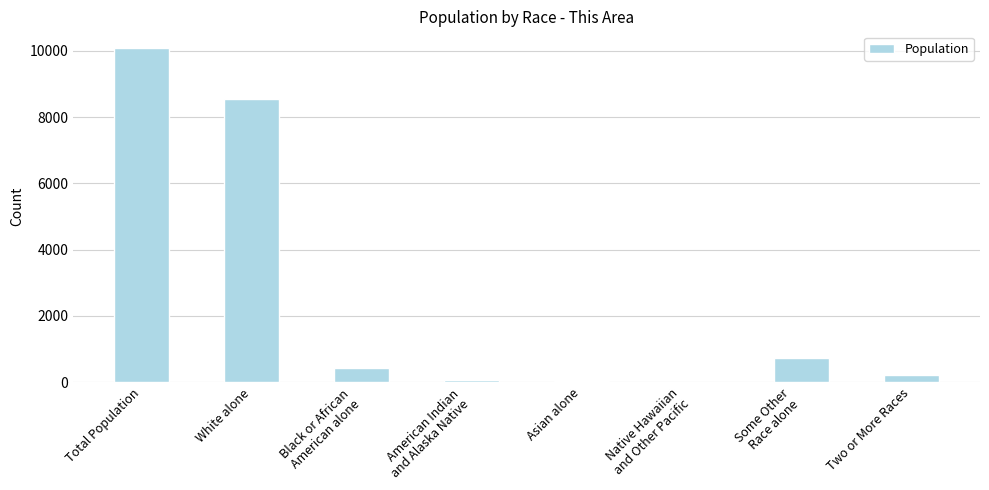

Which has a higher value, Asian alone or Total Population?

Total Population